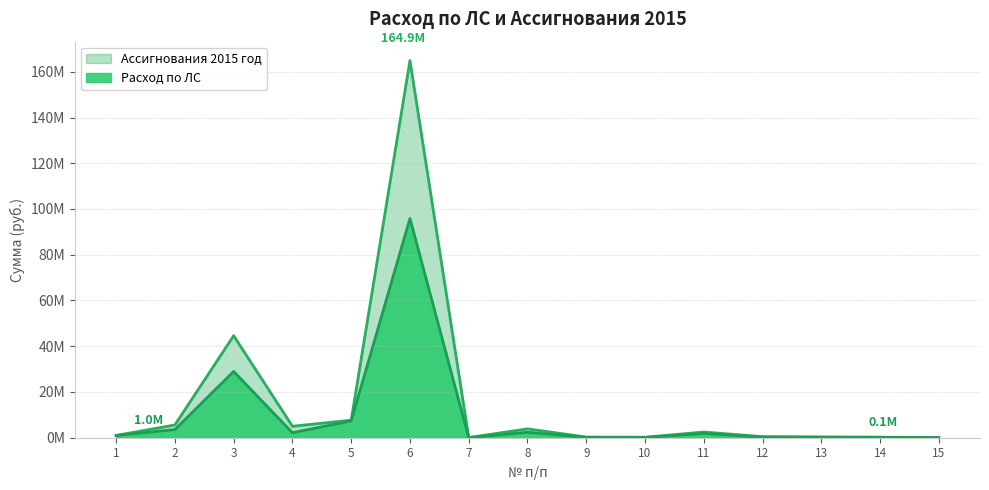

What value does the Расход по ЛС series have at 4?

2181498.3